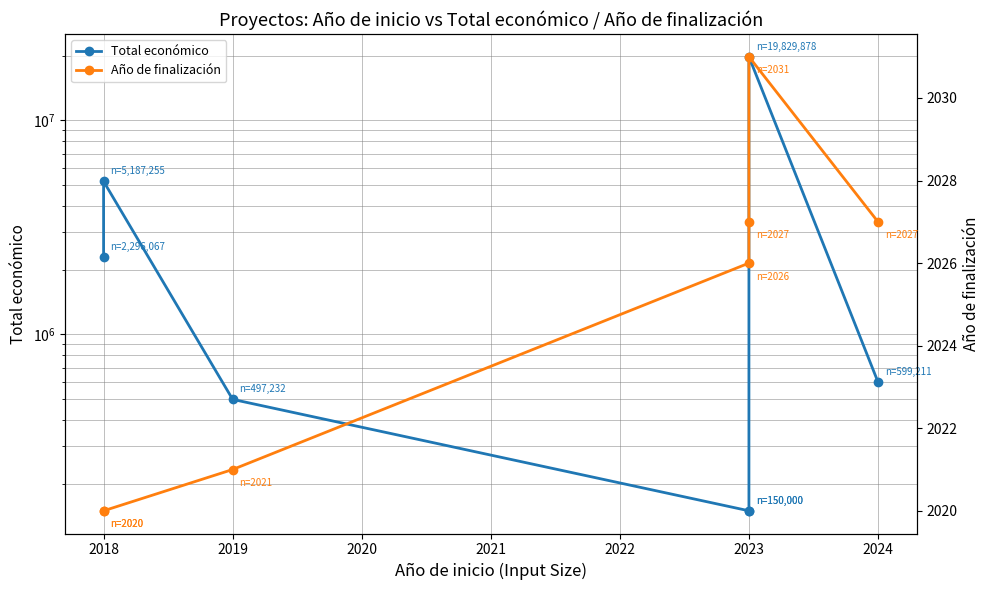

True or false: Año de finalización has more than 2 points higher than both neighbors.

False